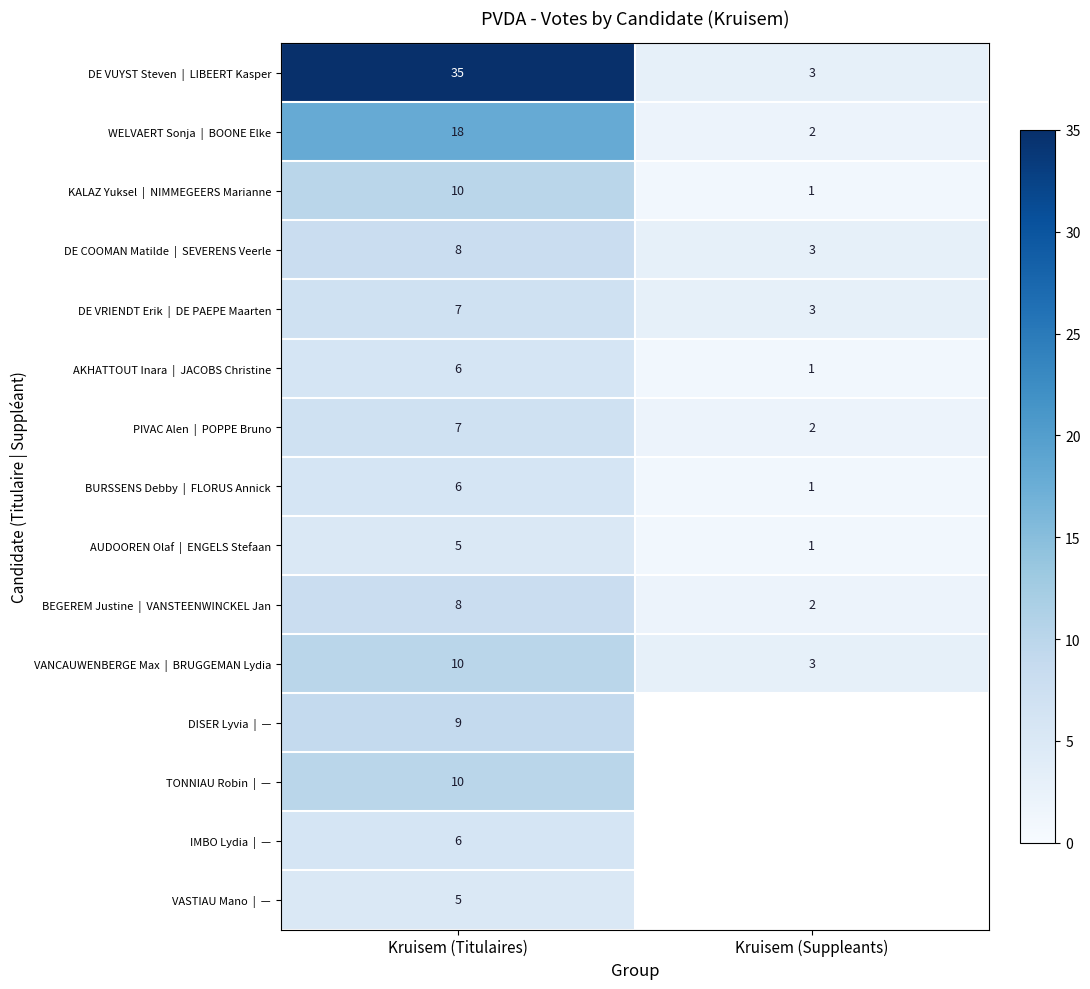

True or false: DE VRIENDT Erik | DE PAEPE Maarten has a value of 2.5 at Kruisem (Titulaires).

False